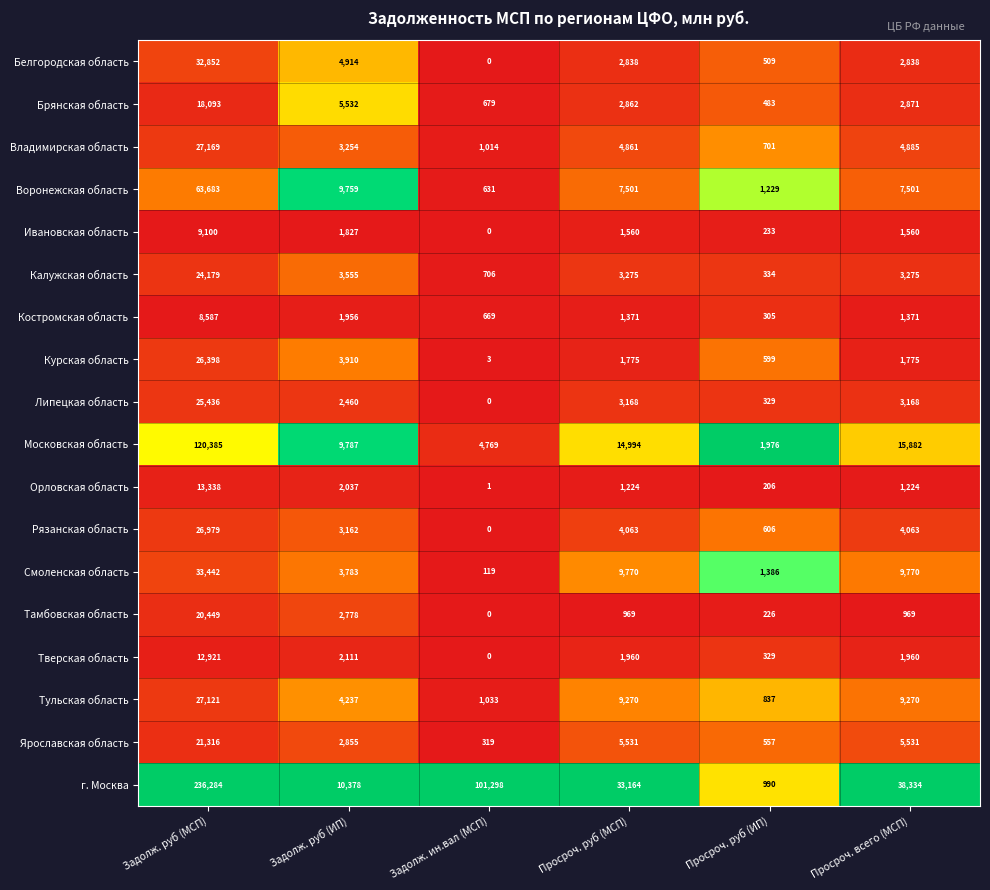

What is the total value across all series at Просроч. всего (МСП)?

116247